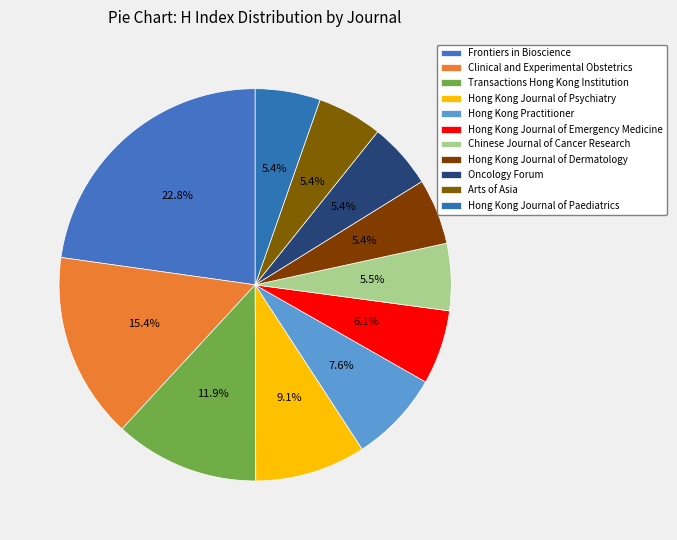

Which slice is the largest?

Frontiers in Bioscience